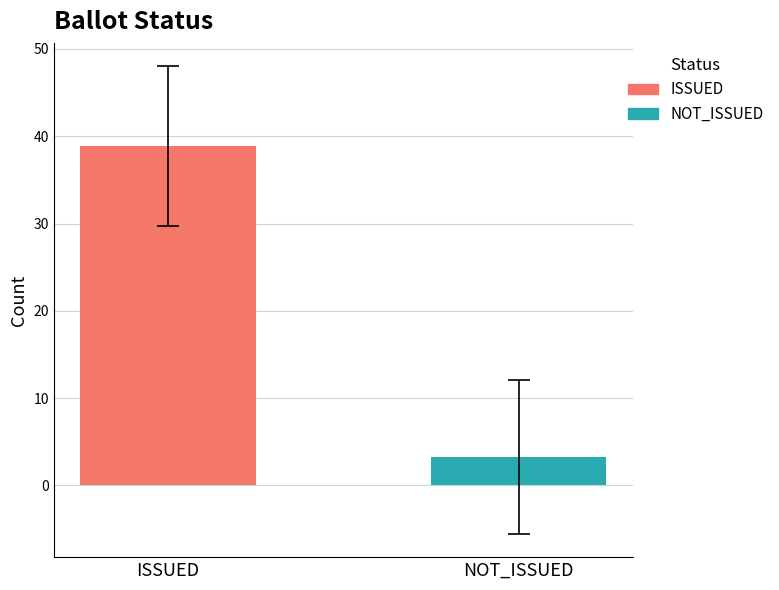

Which series has the widest spread of values?

ISSUED